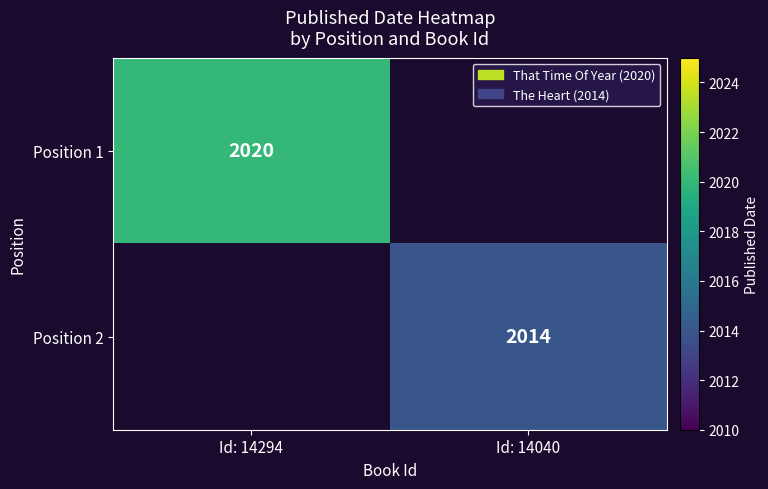

What is the smallest value displayed?

2014.0